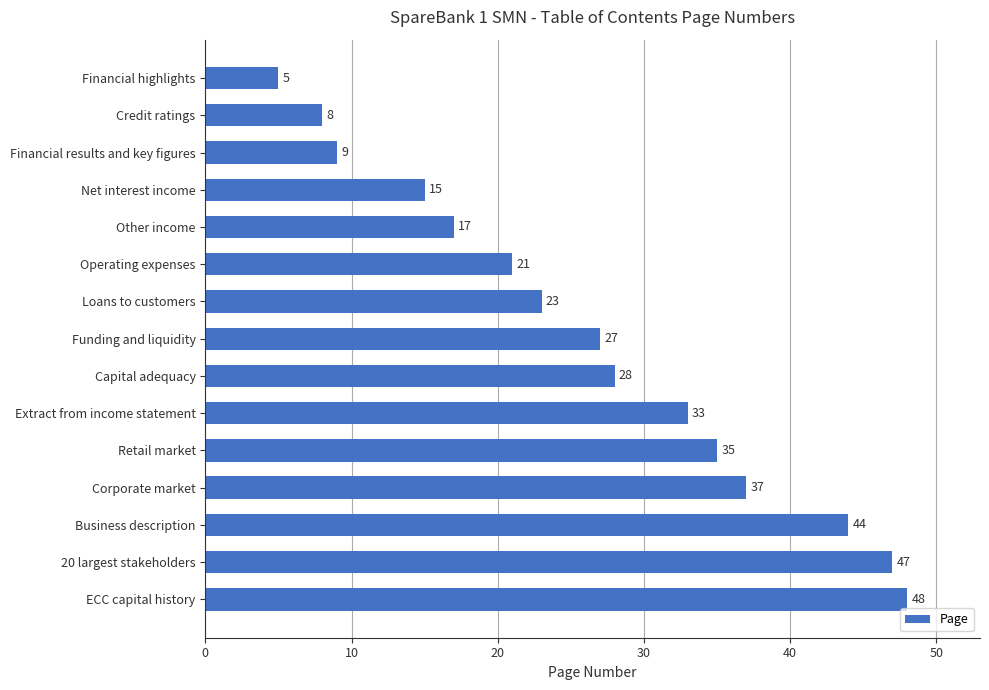

What is the sum of all values?

397